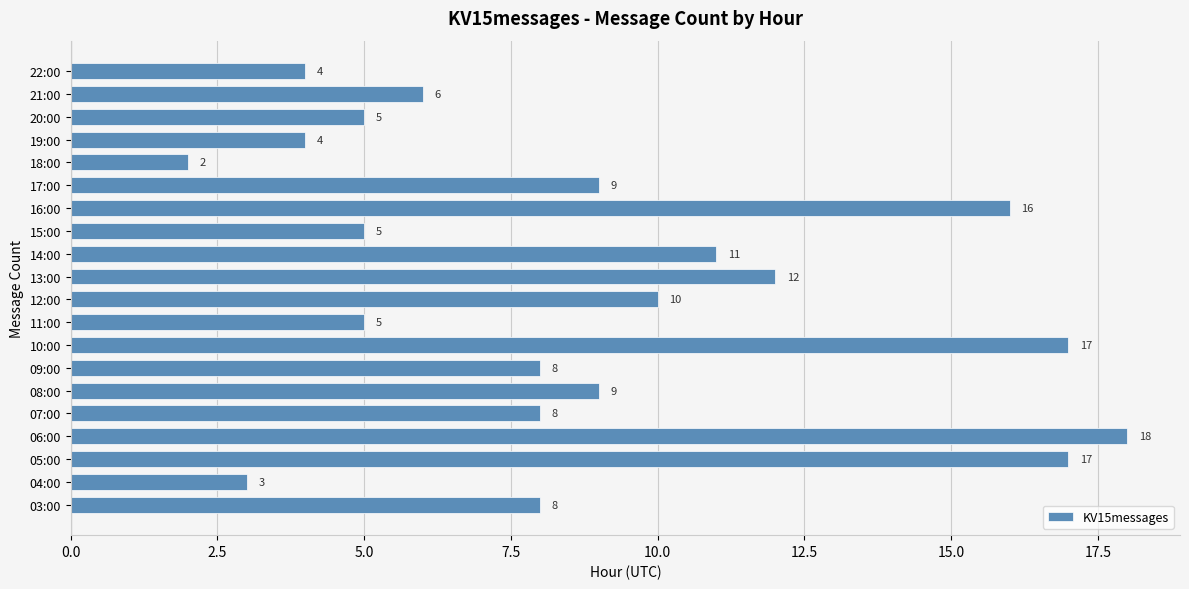

What is the sum of all values?

177